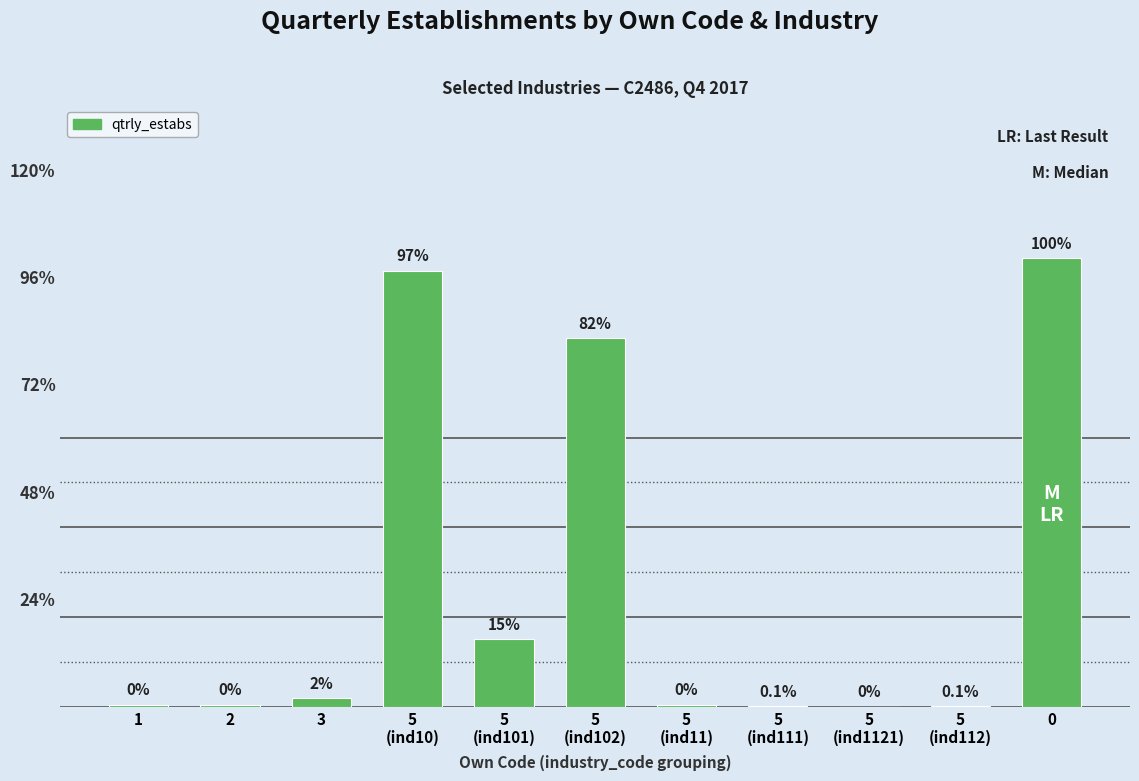

Are the bars horizontal?

No